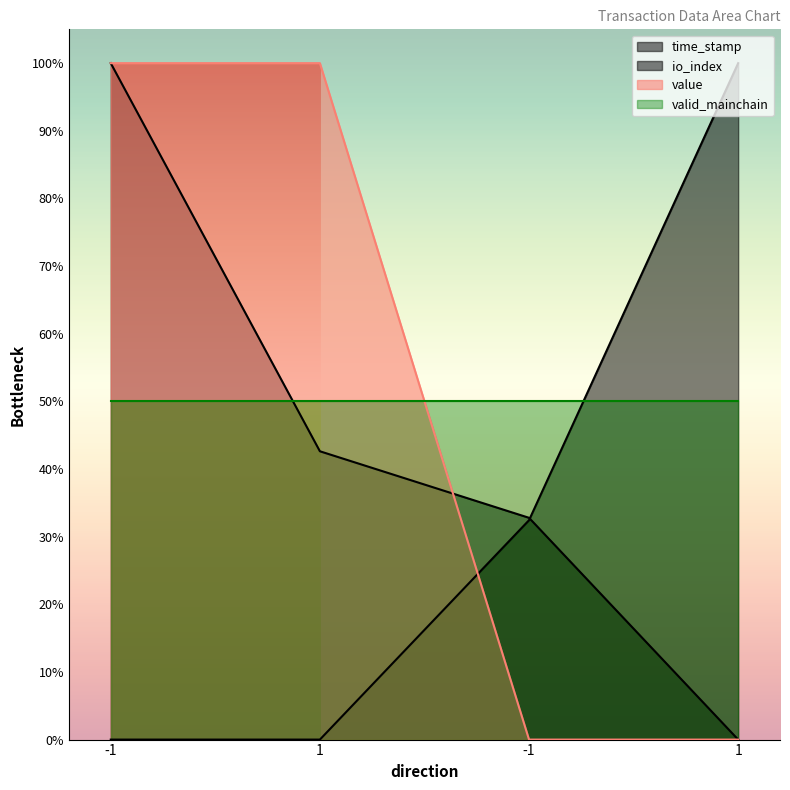

What is the label of the 1st point from the right?

1